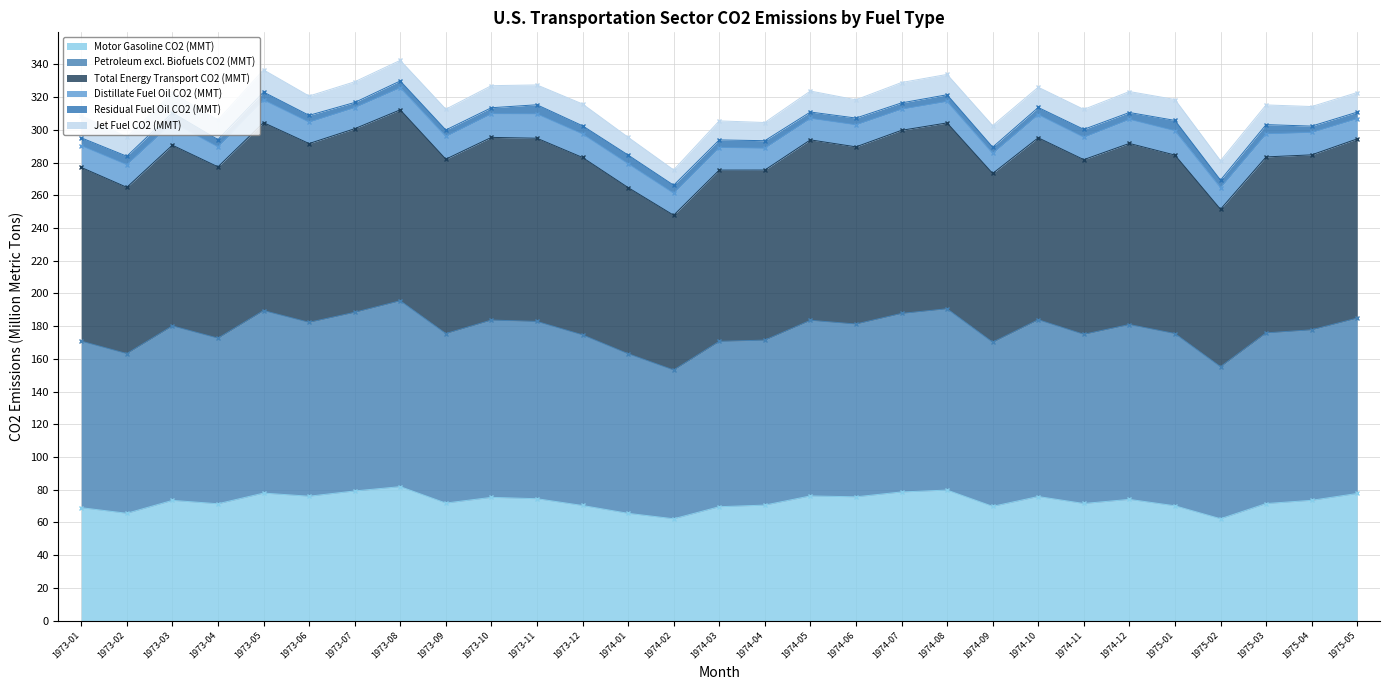

Is the value of Motor Gasoline CO2 (MMT) at 1973-05 greater than the value of Petroleum excl. Biofuels CO2 (MMT) at 1973-01?

No